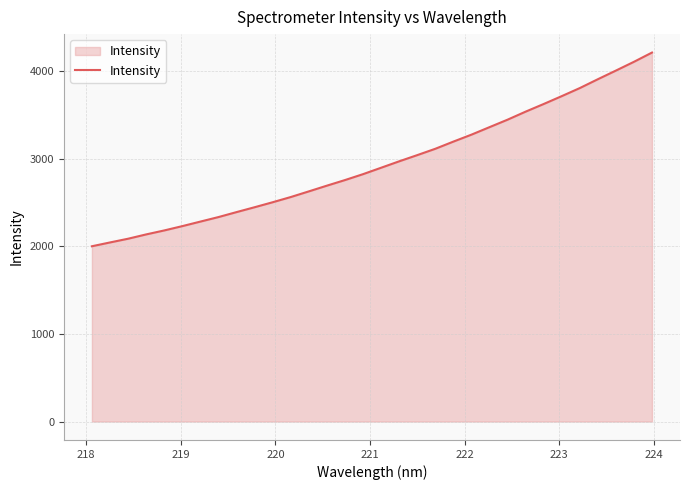

What is the difference between the maximum and minimum values?

2210.9